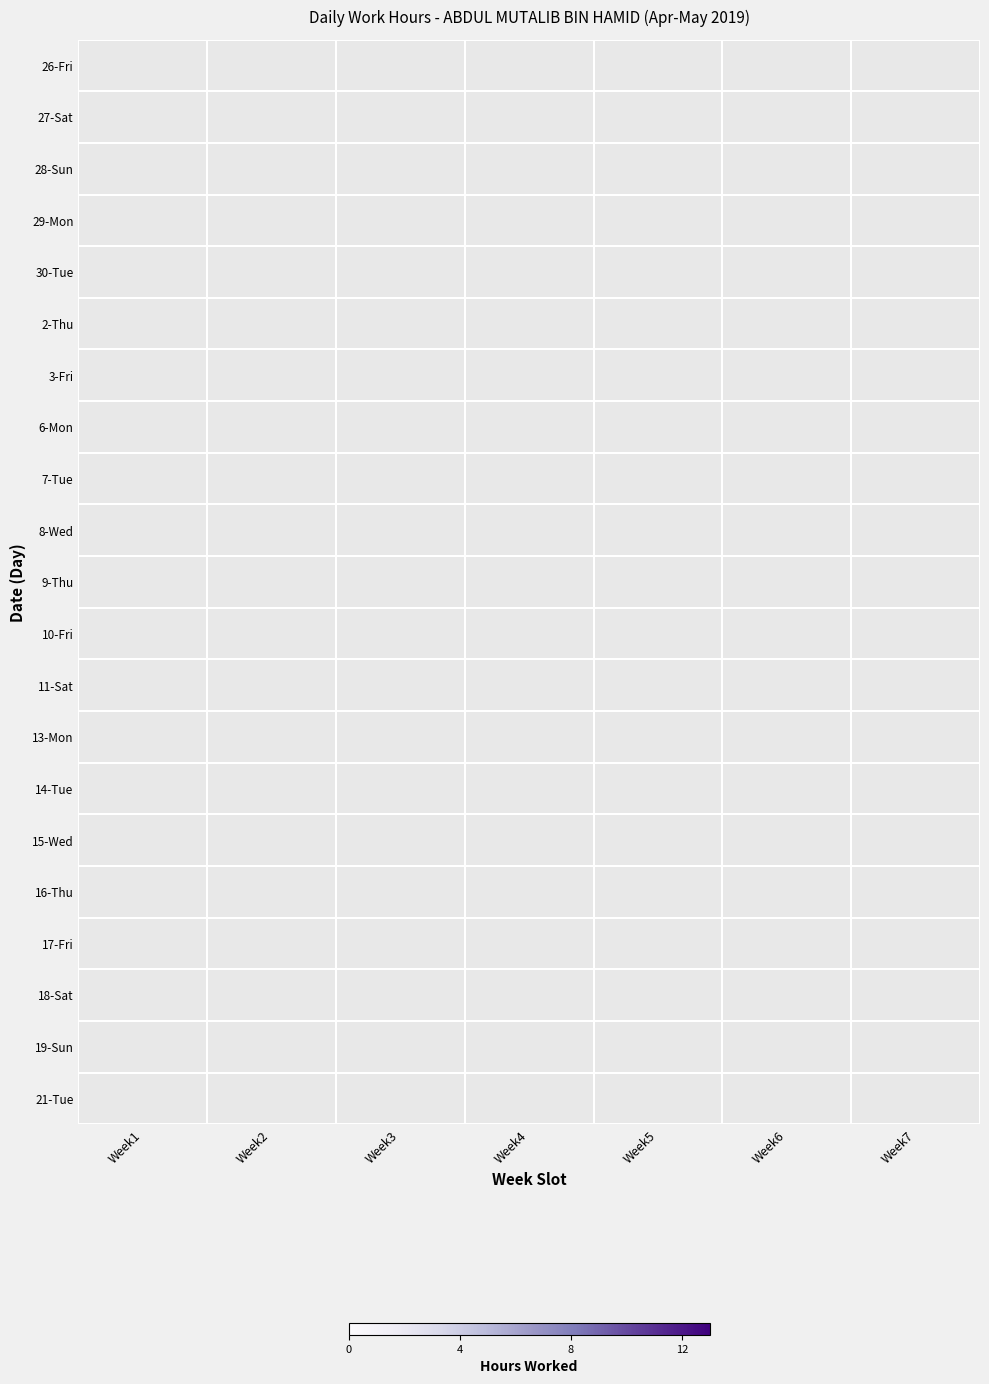

What is the spread (max minus min) of values at Week3?

11.6